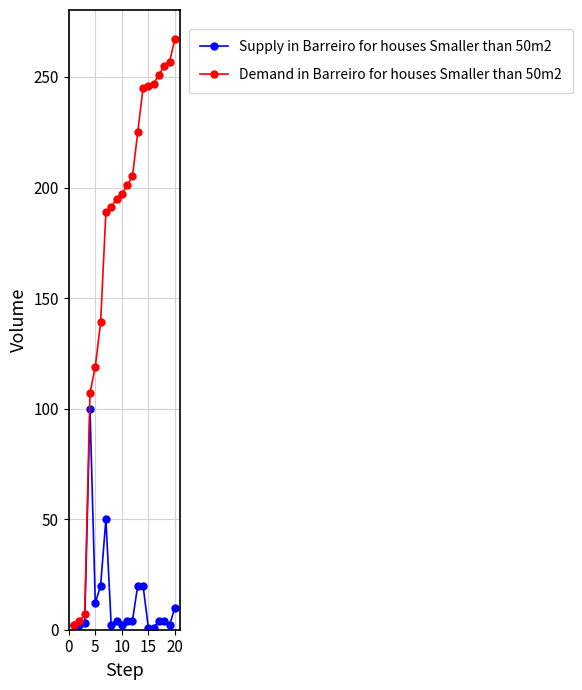

What is the maximum value shown in the chart?

267